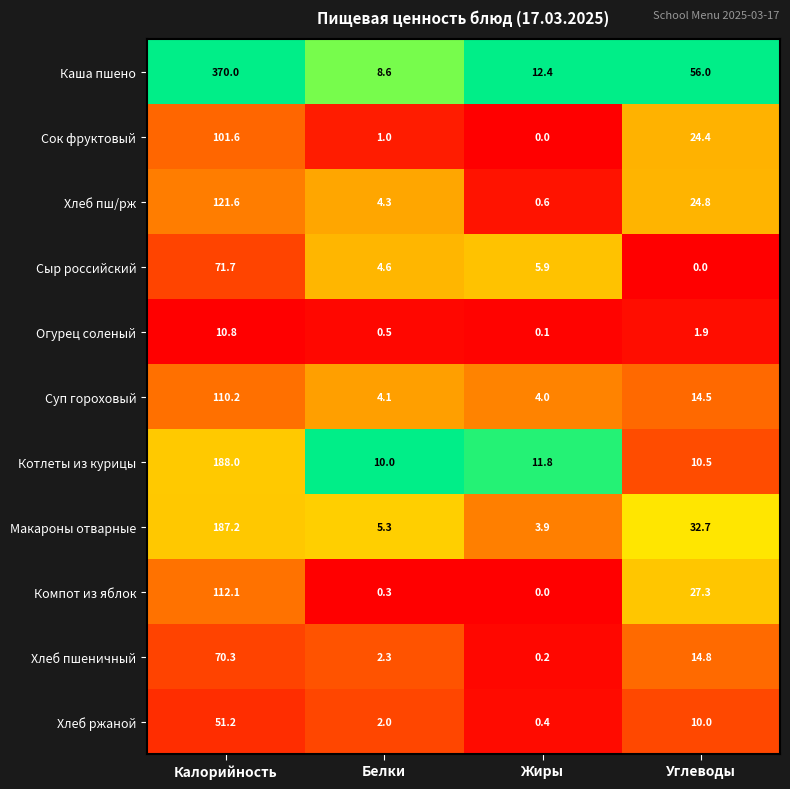

What is the spread (max minus min) of values at Жиры?

12.4